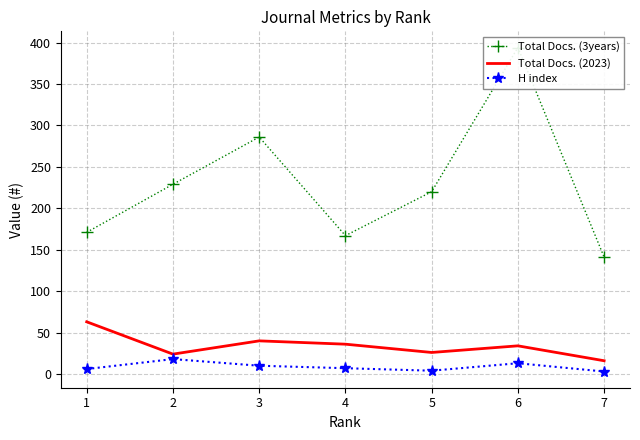

How many lines are shown in the chart?

3